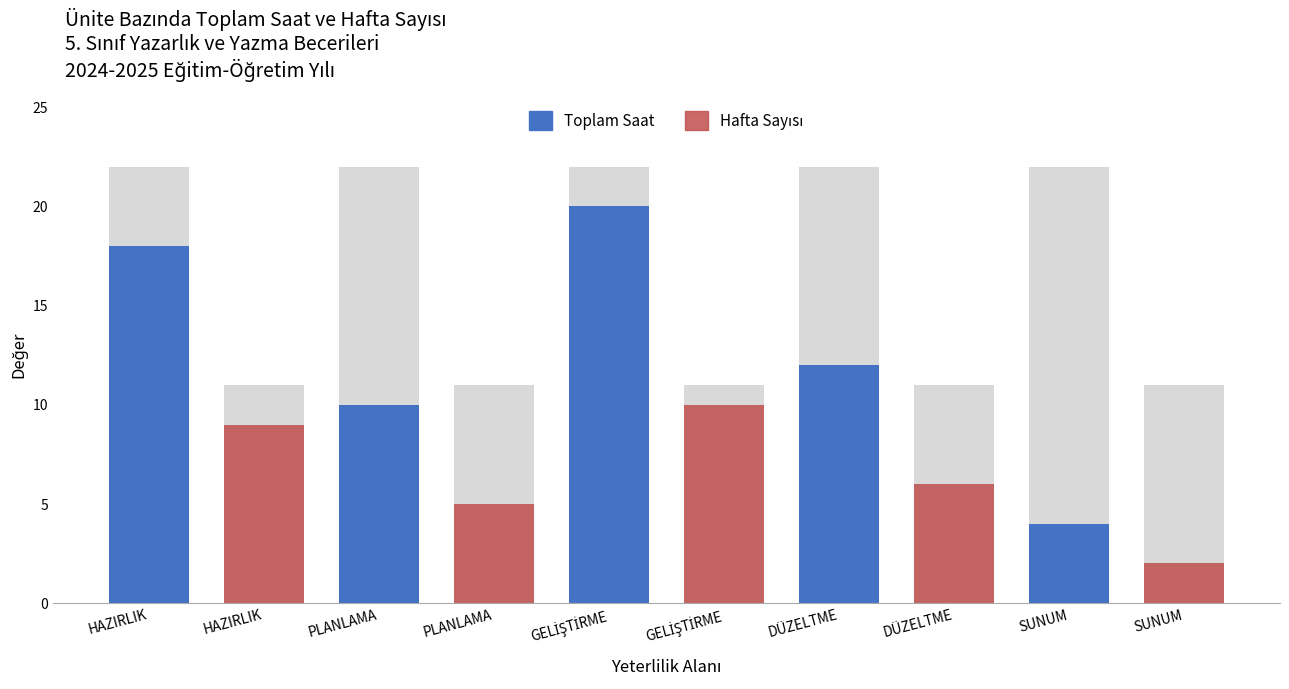

How many categories are shown in the chart?

5